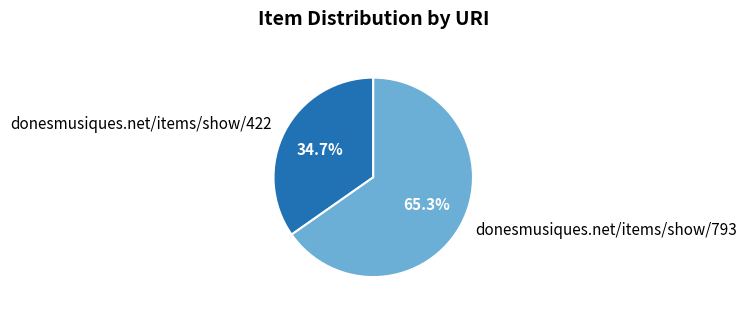

Approximately how many times larger is the value at donesmusiques.net/items/show/793 compared to donesmusiques.net/items/show/422?

1.9